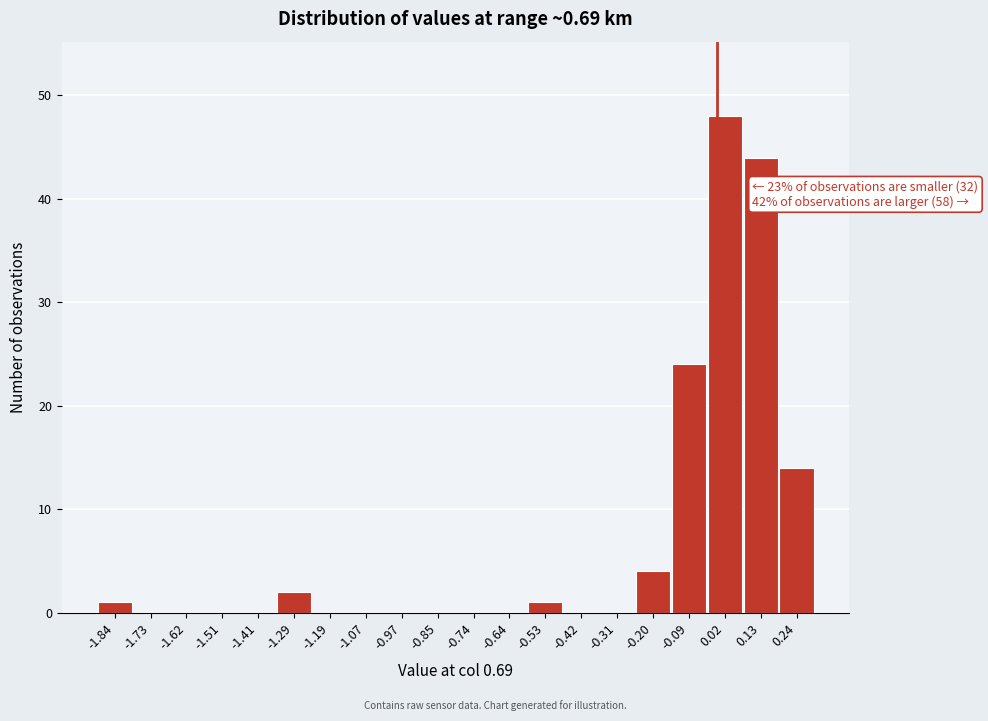

Over which range of the x-axis is the bar tallest?

-0.03 to 0.08